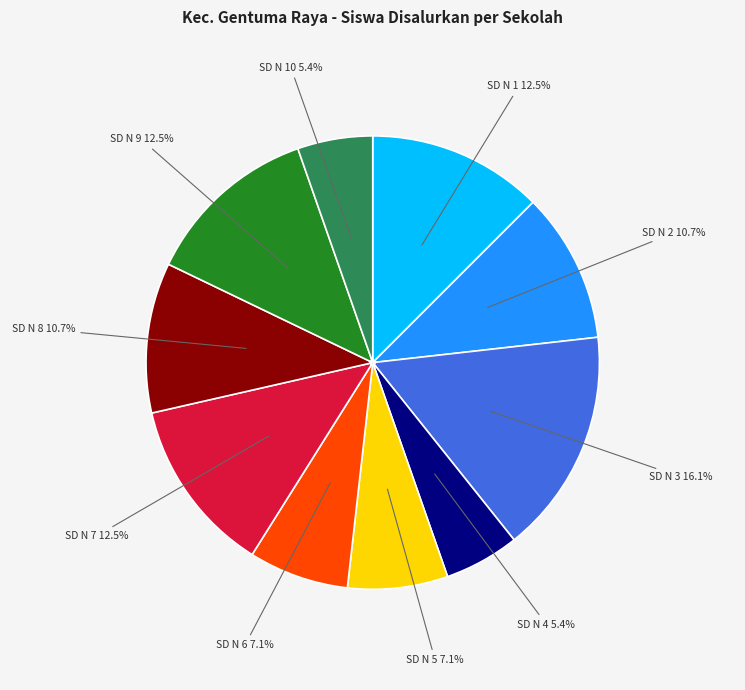

To the nearest percent, what is the average slice percentage?

10%